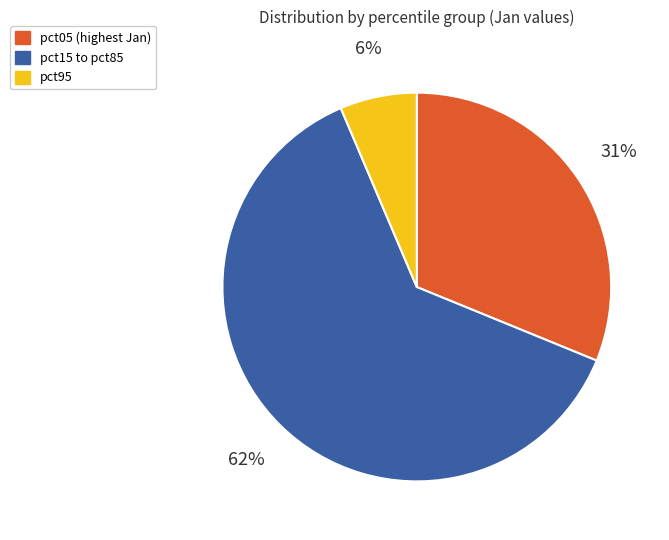

How many slices are in this pie chart?

3